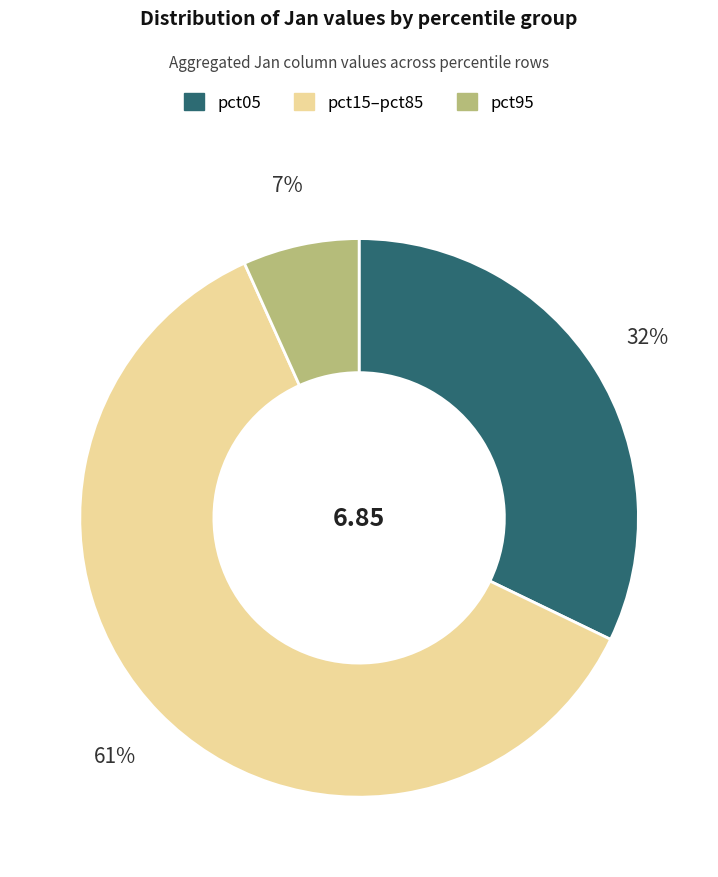

Does any single category account for the majority?

Yes